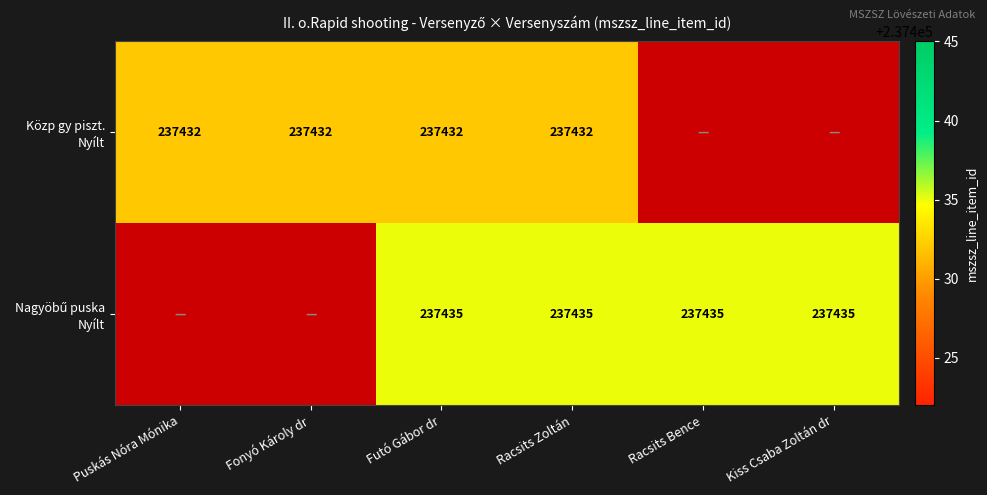

What is the difference between the highest and lowest values at Futó Gábor dr?

3